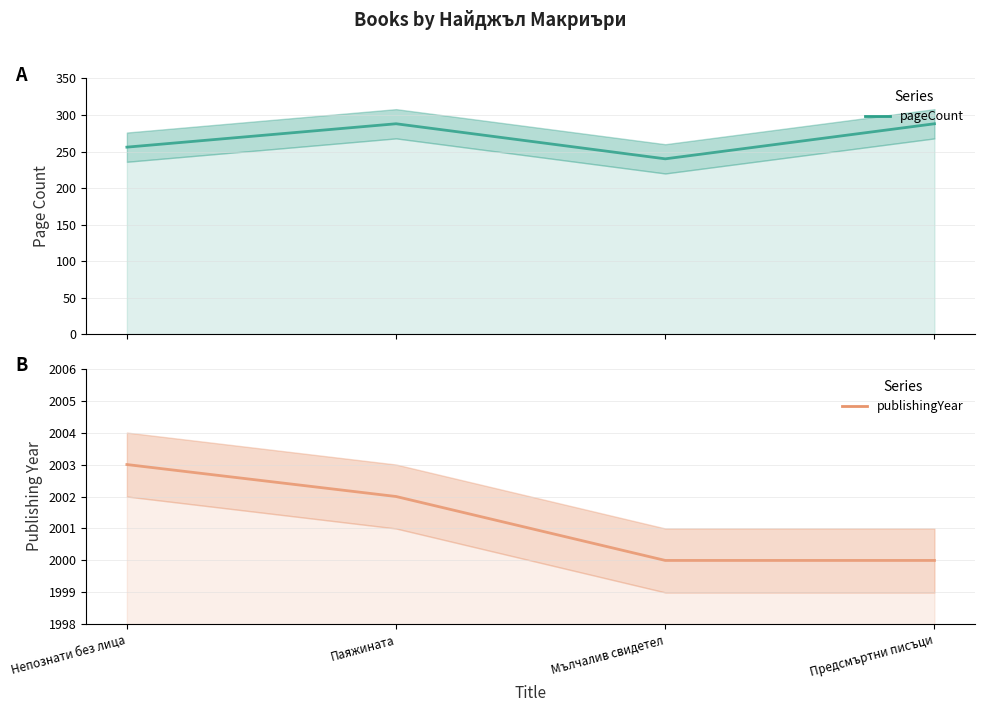

How many pageCount values are between 256 and 288?

3